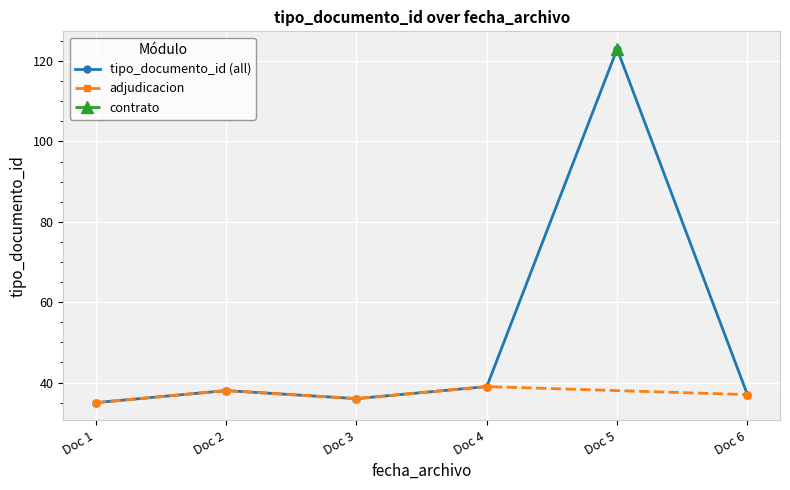

What is the value of the tipo_documento_id (all) point at the 1st from the left?

35